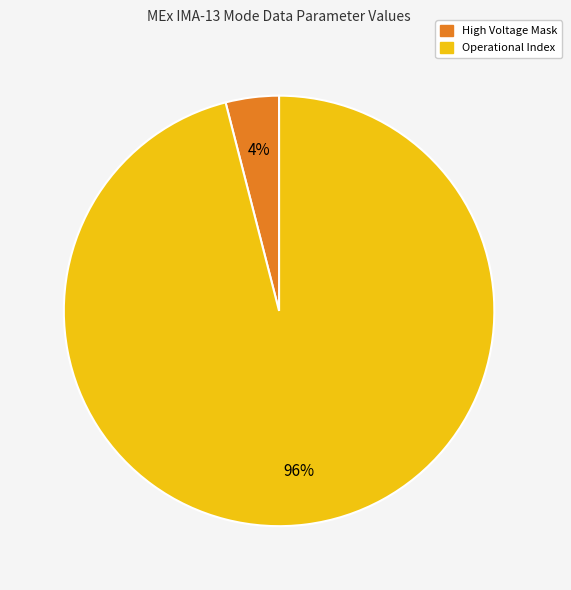

How many slices are in this pie chart?

2